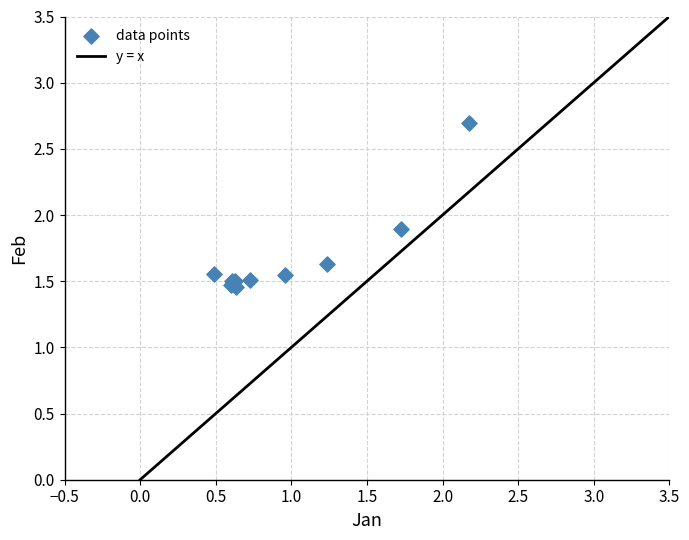

What Y value in the scatter plot is closest to 2?

1.9